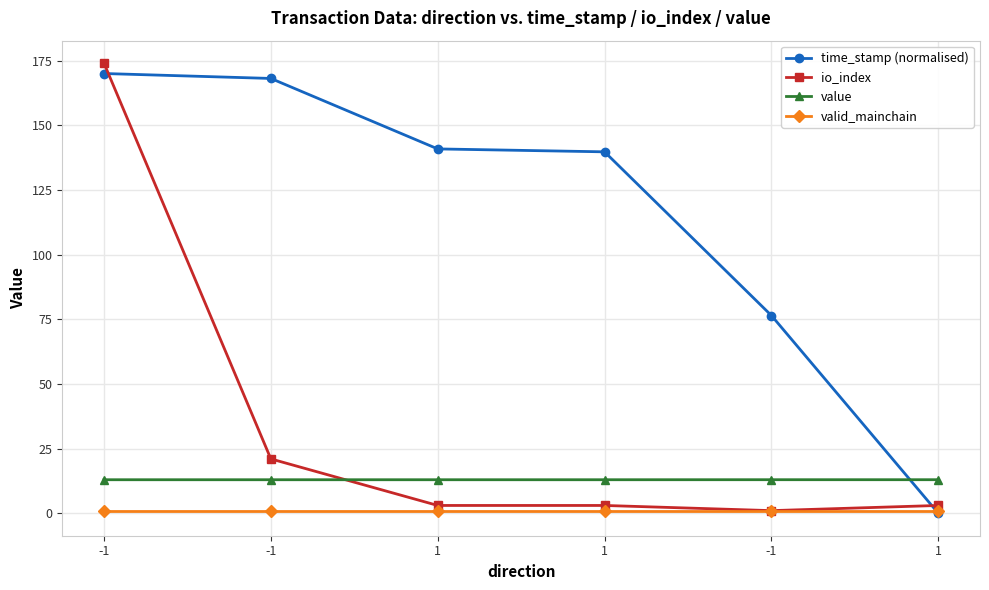

What is the sum of all value values?

77.7